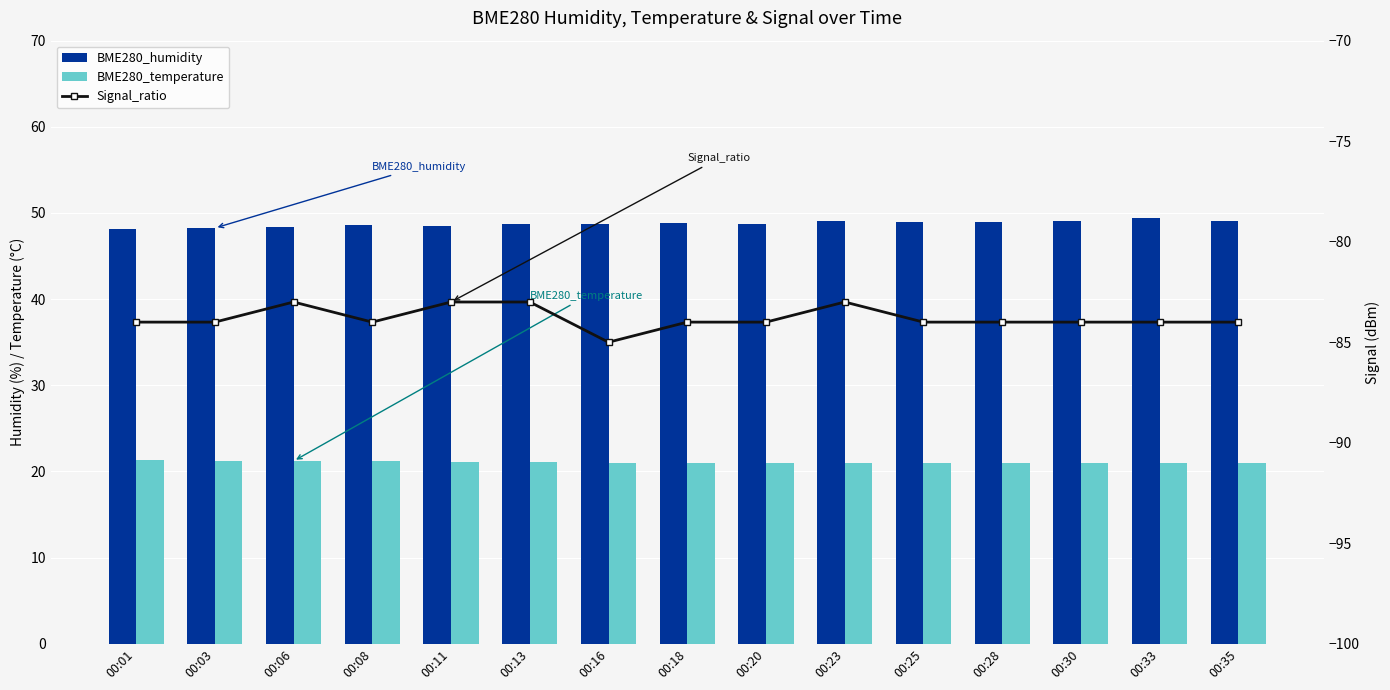

What is the difference between the highest and lowest values at 00:30?

133.1